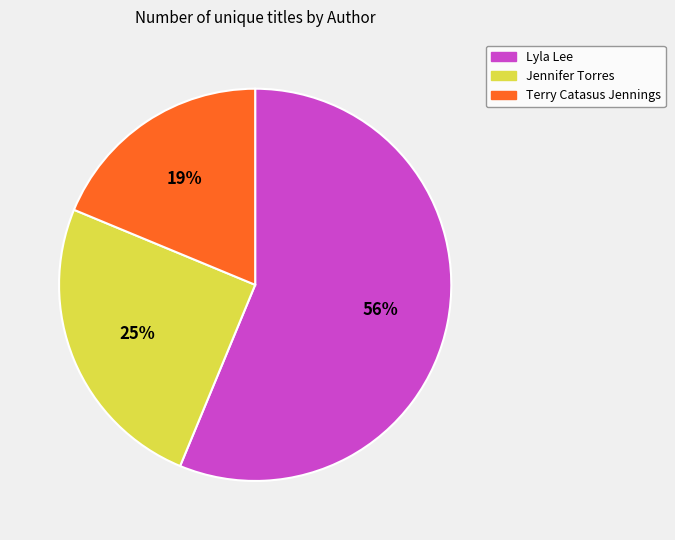

Combined, do Jennifer Torres and Lyla Lee account for over 50%?

Yes